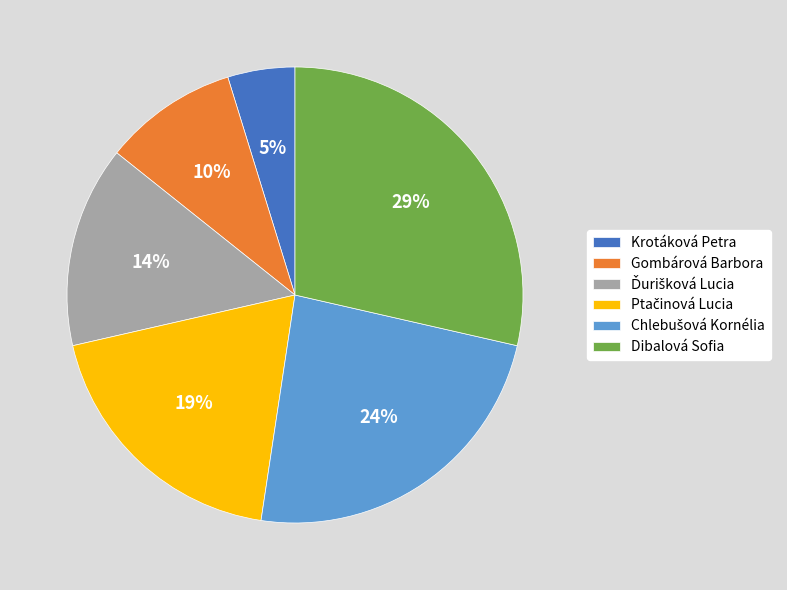

Count the number of slices in the pie.

6